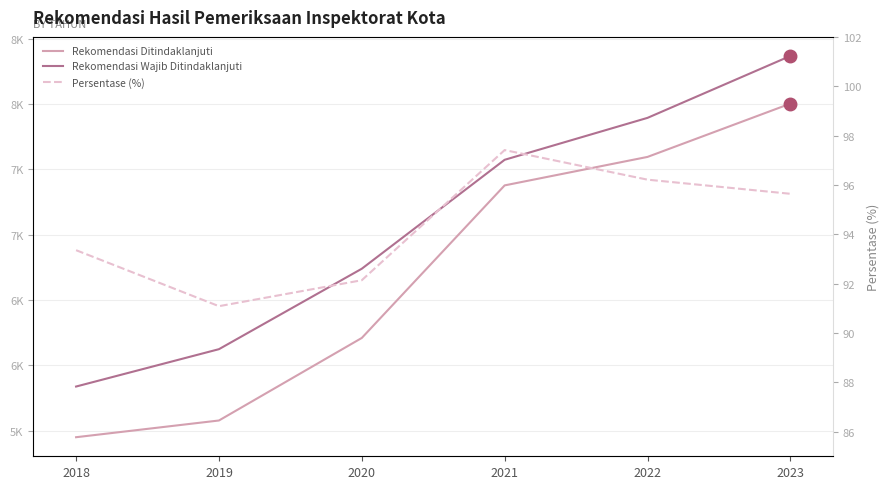

True or false: Persentase (%) has more than 2 interior local peaks.

False